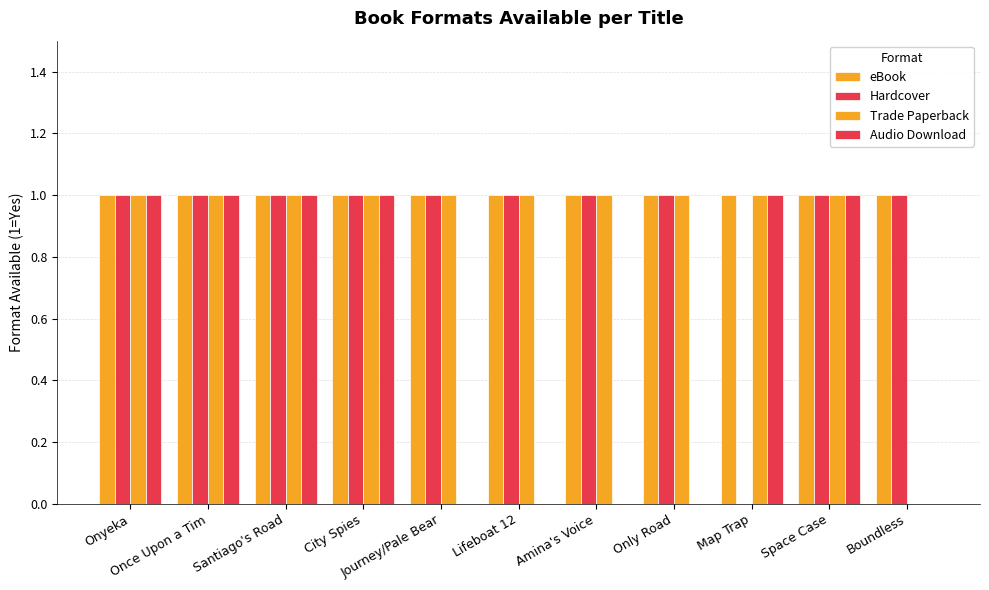

How many categories are shown in the chart?

11